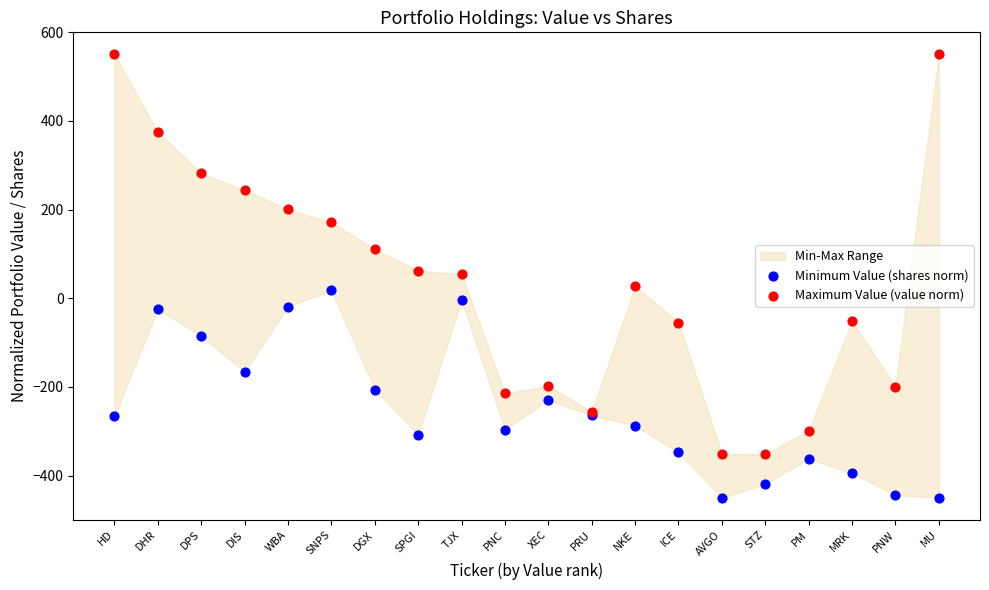

Which series contains the lowest Y value?

Minimum Value (shares norm)